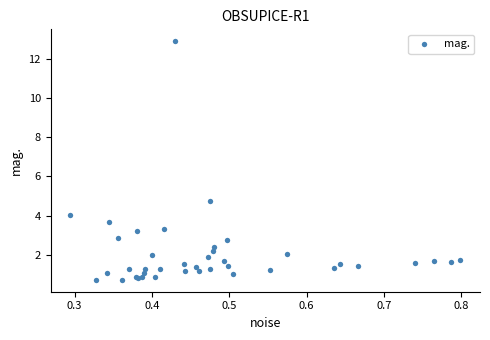

What Y value in the scatter plot is closest to 6?

4.7